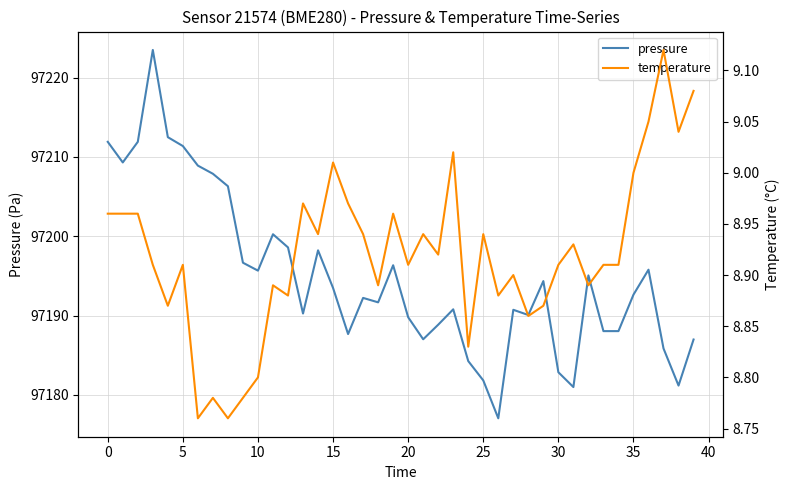

True or false: pressure and temperature cross at least once.

False